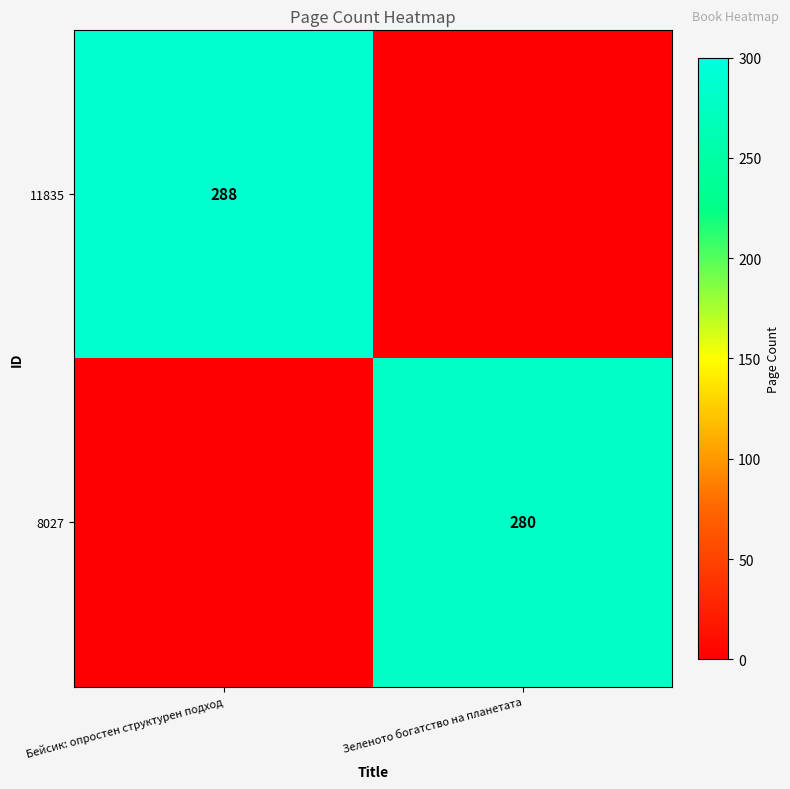

The value of 8027 at Зеленото богатство на планетата is 280. True or false?

True